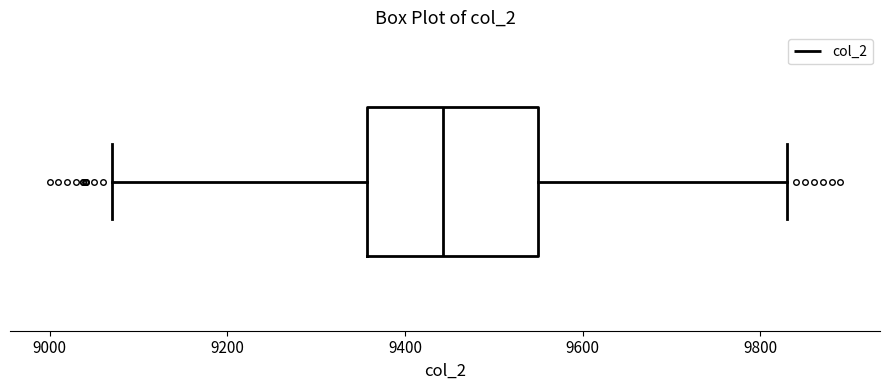

Transcribe this box plot: give where the median line is, the range the box spans, and where the two whiskers end, as read against the x-axis. The values are not printed on the chart, so give them approximately, as read against the axis.

median 9440, box 9360 to 9540, whiskers 9080 to 9840